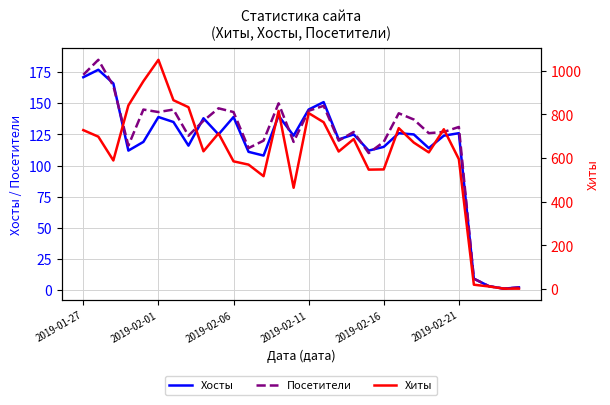

What is the value of the Хиты point at the 30th from the left?

2